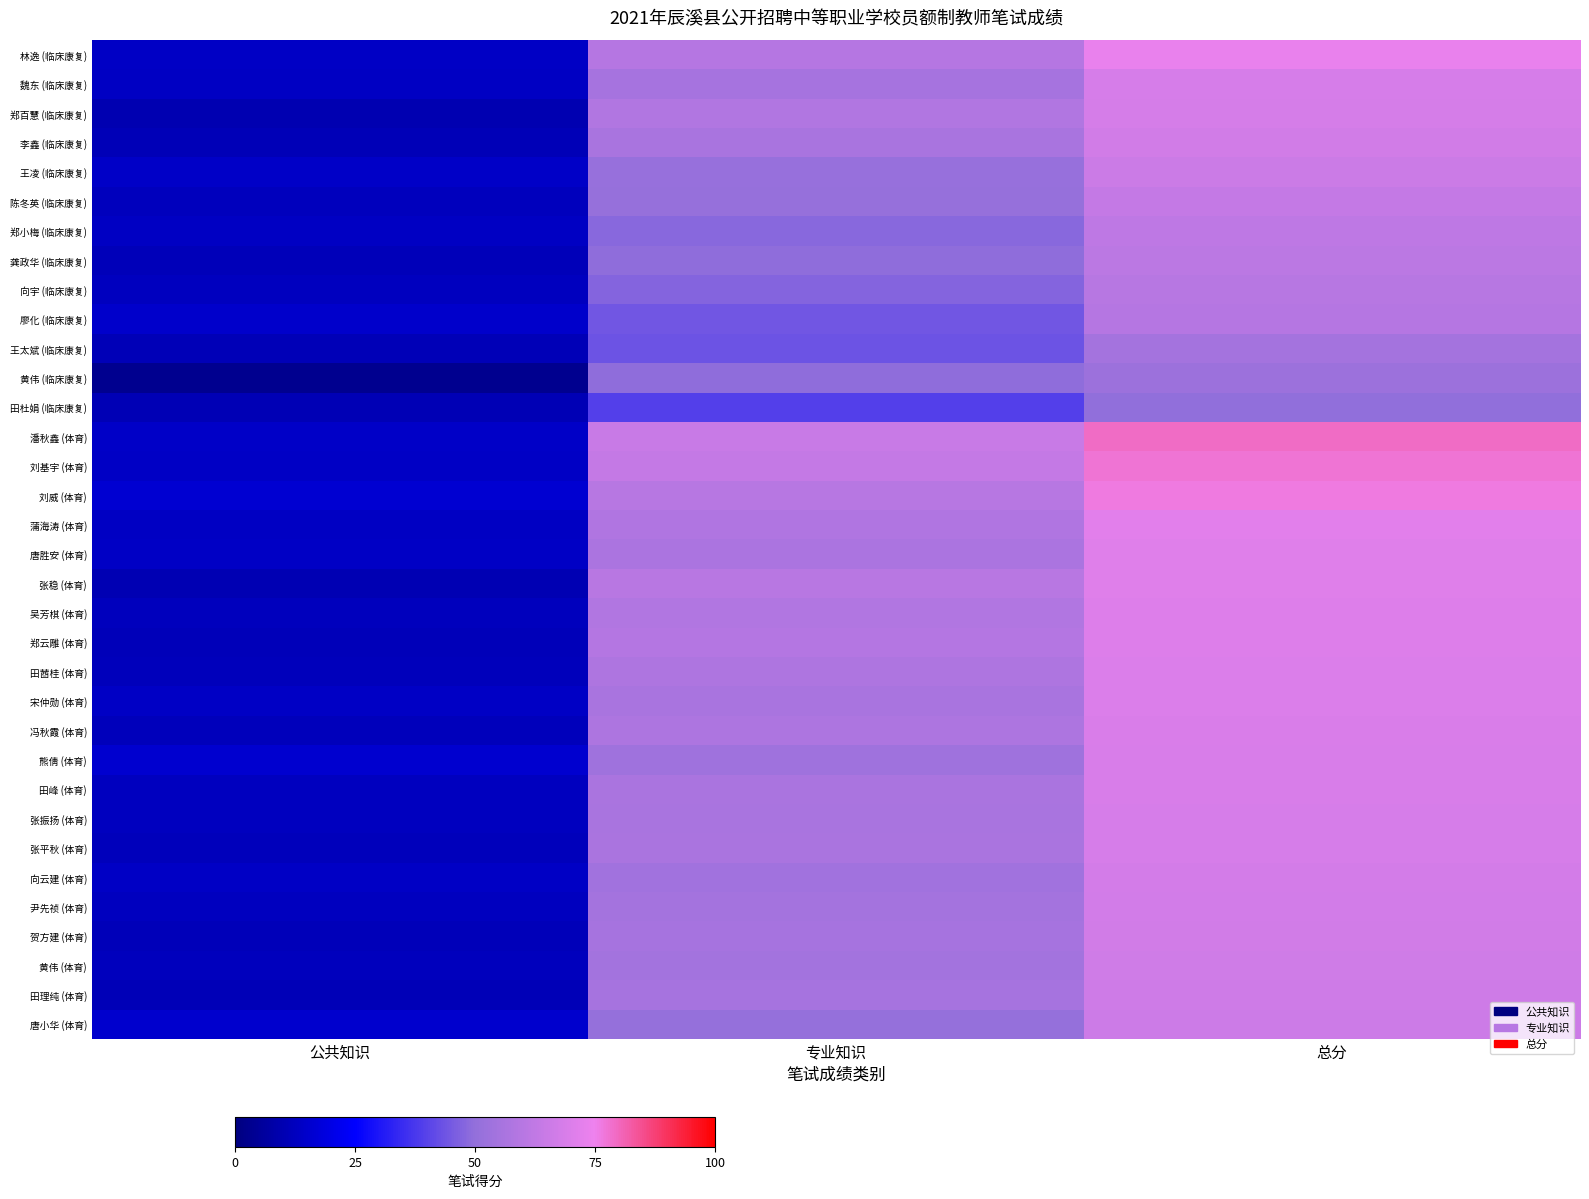

Reading right to left, extract all data points from this chart.

林逸 (临床康复): 总分=73.6	专业知识=59.6	公共知识=14.0
魏东 (临床康复): 总分=68.7	专业知识=55.2	公共知识=13.5
郑百慧 (临床康复): 总分=68.1	专业知识=58.3	公共知识=9.8
李鑫 (临床康复): 总分=67.0	专业知识=56.0	公共知识=11.0
王凌 (临床康复): 总分=65.6	专业知识=51.4	公共知识=14.2
陈冬英 (临床康复): 总分=63.4	专业知识=51.0	公共知识=12.4
郑小梅 (临床康复): 总分=61.8	专业知识=48.3	公共知识=13.5
龚政华 (临床康复): 总分=61.2	专业知识=49.6	公共知识=11.6
向宇 (临床康复): 总分=59.8	专业知识=47.3	公共知识=12.5
廖化 (临床康复): 总分=59.5	专业知识=44.5	公共知识=15.0
王太斌 (临床康复): 总分=54.7	专业知识=43.7	公共知识=11.0
黄伟 (临床康复): 总分=52.7	专业知识=49.5	公共知识=3.2
田杜娟 (临床康复): 总分=49.8	专业知识=39.2	公共知识=10.6
潘秋鑫 (体育): 总分=79.1	专业知识=64.8	公共知识=14.3
刘基宇 (体育): 总分=77.6	专业知识=63.6	公共知识=14.0
刘威 (体育): 总分=76.2	专业知识=59.9	公共知识=16.3
蒲海涛 (体育): 总分=71.5	专业知识=58.1	公共知识=13.4
唐胜安 (体育): 总分=70.9	专业知识=56.9	公共知识=14.0
张稳 (体育): 总分=70.8	专业知识=60.4	公共知识=10.4
吴芳棋 (体育): 总分=70.7	专业知识=58.3	公共知识=12.4
郑云雕 (体育): 总分=70.5	专业知识=59.0	公共知识=11.5
田莤桂 (体育): 总分=69.8	专业知识=57.8	公共知识=12.0
宋仲勋 (体育): 总分=69.8	专业知识=56.1	公共知识=13.7
冯秋霞 (体育): 总分=69.2	专业知识=57.2	公共知识=12.0
熊倩 (体育): 总分=69.1	专业知识=53.2	公共知识=15.9
田峰 (体育): 总分=69.0	专业知识=56.5	公共知识=12.5
张振扬 (体育): 总分=68.5	专业知识=55.9	公共知识=12.6
张平秋 (体育): 总分=68.4	专业知识=56.5	公共知识=11.9
向云建 (体育): 总分=67.9	专业知识=54.0	公共知识=13.9
尹先祯 (体育): 总分=67.5	专业知识=55.0	公共知识=12.5
贺方建 (体育): 总分=66.8	专业知识=55.4	公共知识=11.4
黄伟 (体育): 总分=66.6	专业知识=54.4	公共知识=12.2
田理纯 (体育): 总分=66.2	专业知识=55.1	公共知识=11.1
唐小华 (体育): 总分=66.0	专业知识=50.7	公共知识=15.3